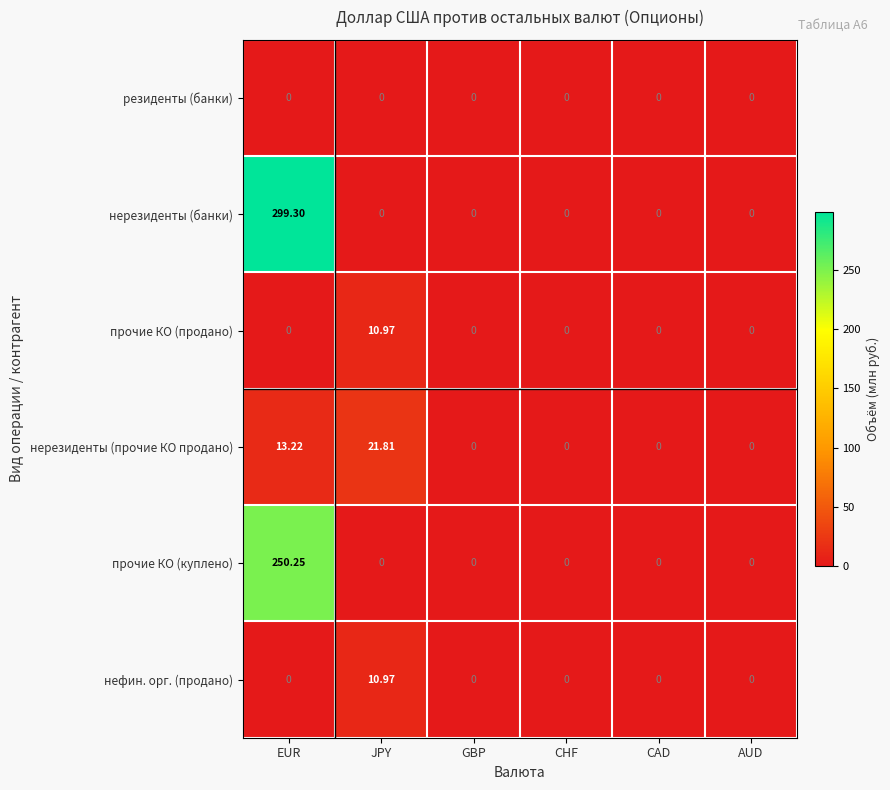

Is the value of прочие КО (продано) at JPY greater than the value of нерезиденты (банки) at EUR?

No